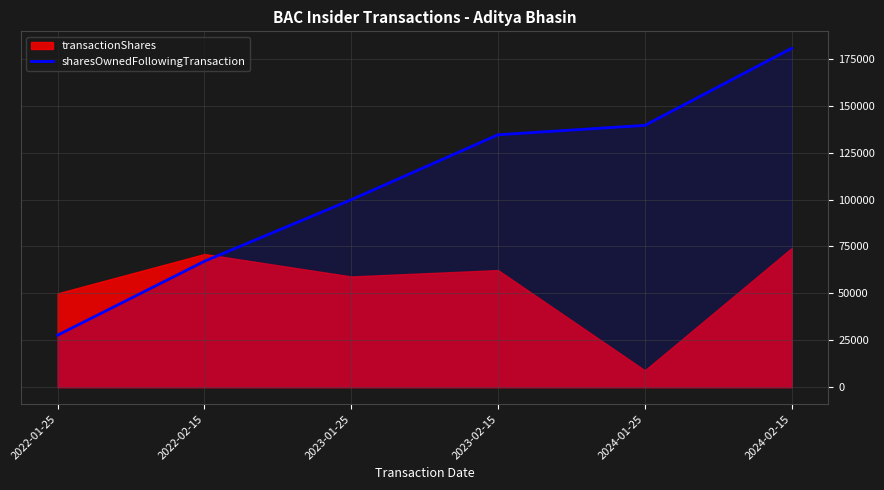

True or false: the data shows 190555 at 2024-01-25.

False